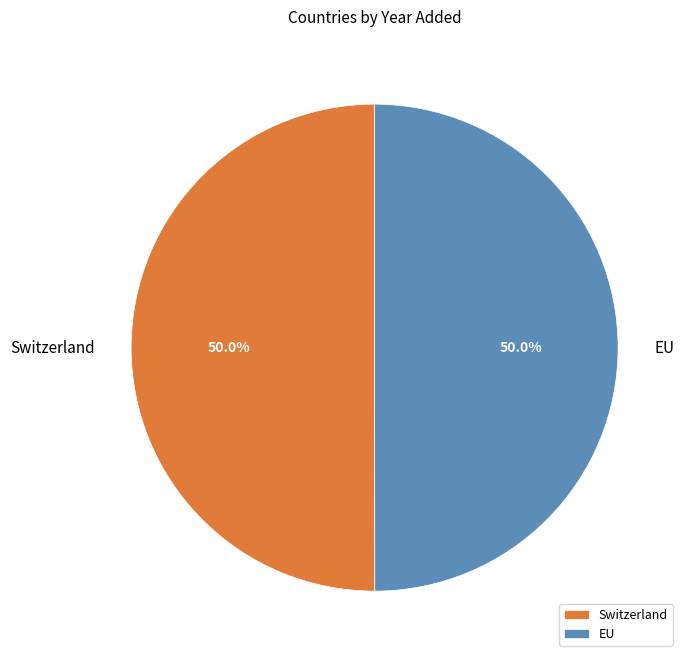

Approximately how many times larger is the value at EU compared to Switzerland?

1.0